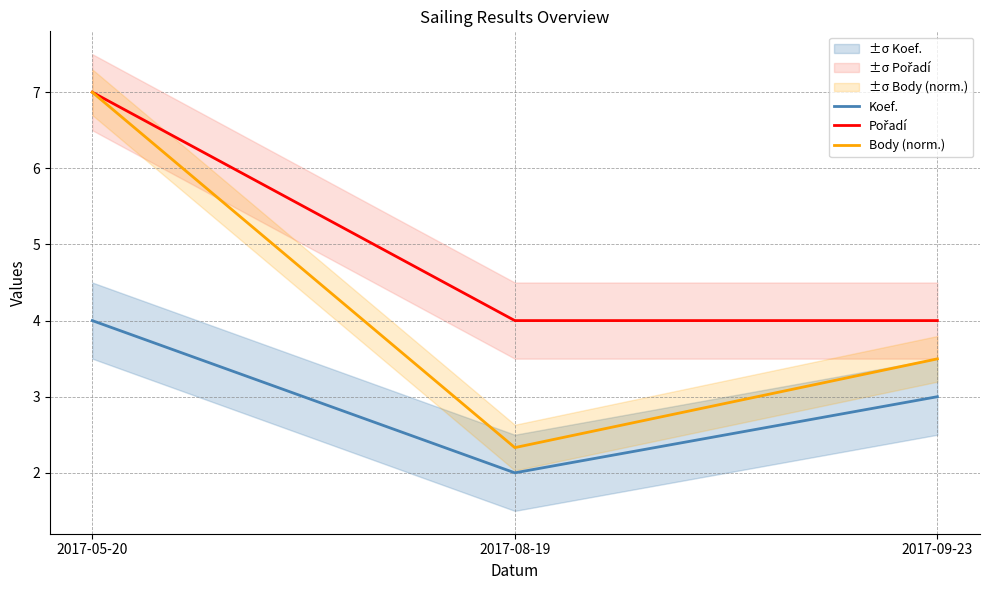

How many values in the Body (norm.) series exceed 3?

2